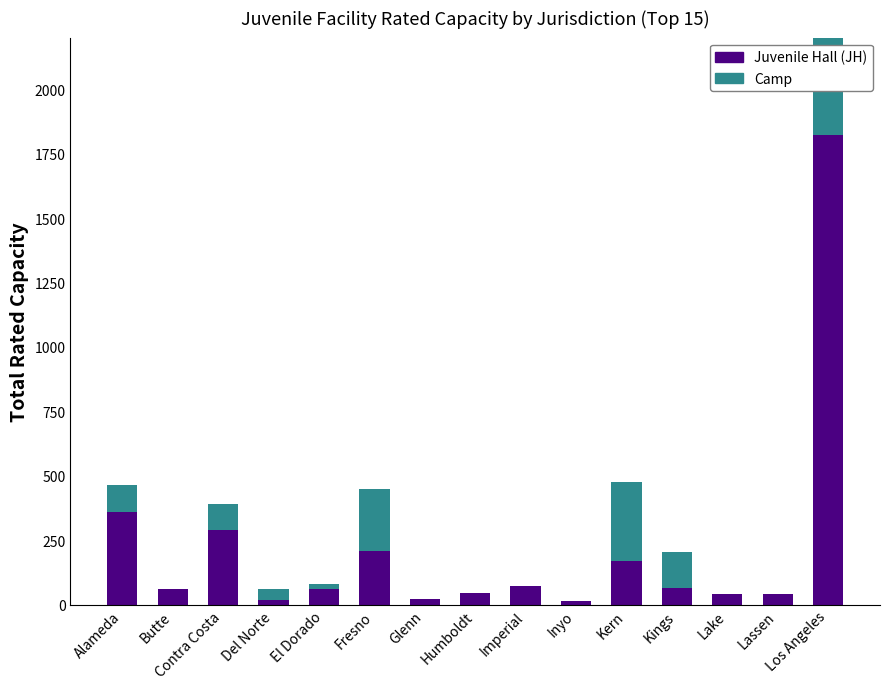

Is it true that Juvenile Hall (JH) equals 60 at El Dorado?

True